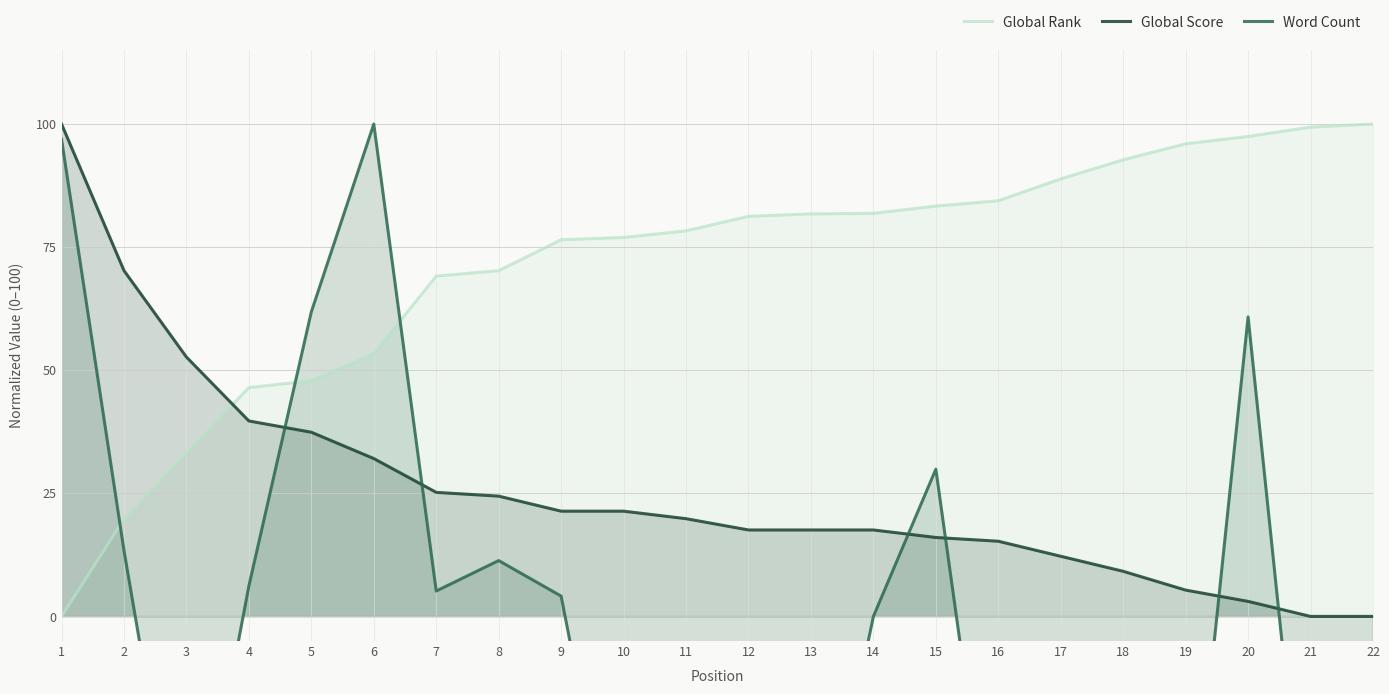

What are all the series names shown in the legend?

Global Rank, Global Score, Word Count